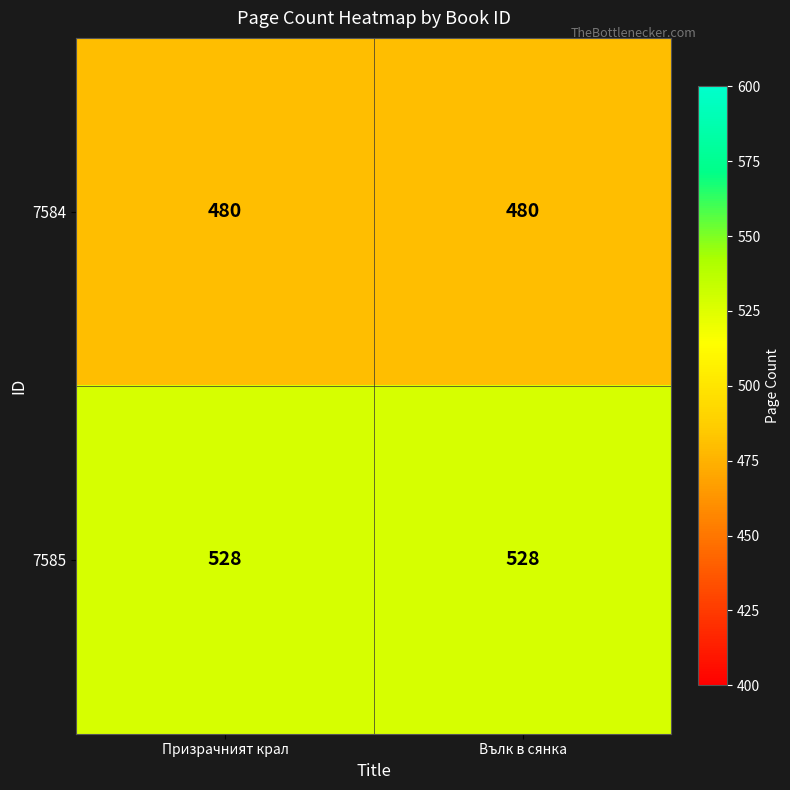

What is the spread (max minus min) of values at Вълк в сянка?

48